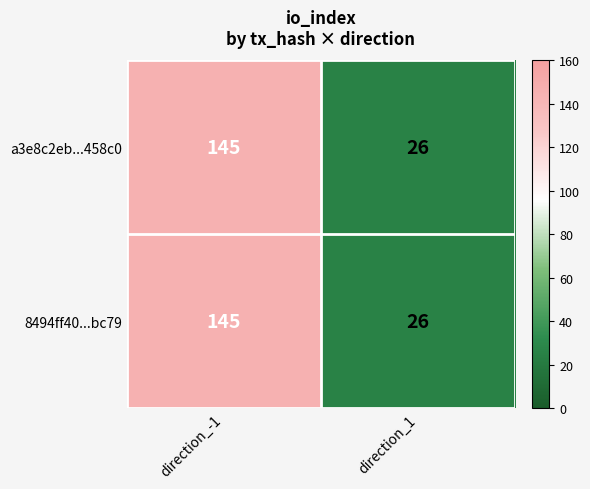

The 8494ff40...bc79 series shows 145 at direction_-1. True or false?

True